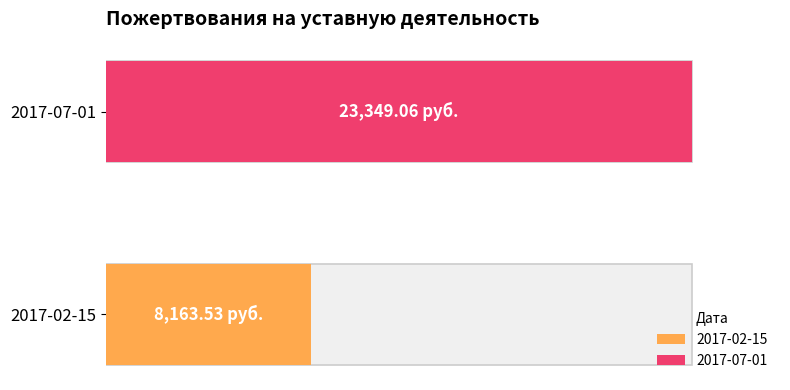

List the labels in order of value, smallest first.

2017-02-15, 2017-07-01